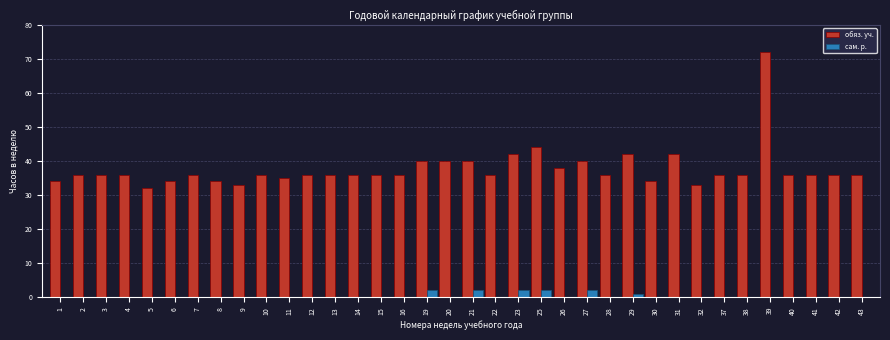

Which series has the largest total across all categories?

обяз. уч.